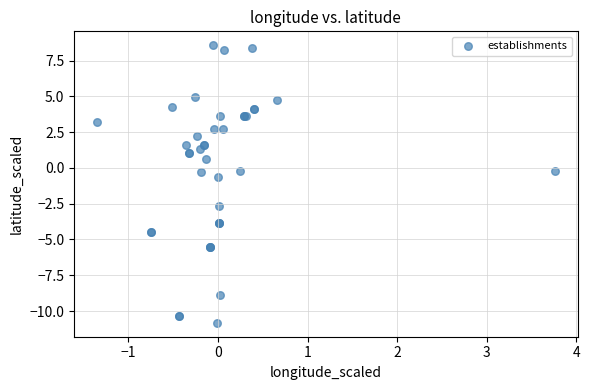

What Y value in the scatter plot is closest to -1?

-0.7